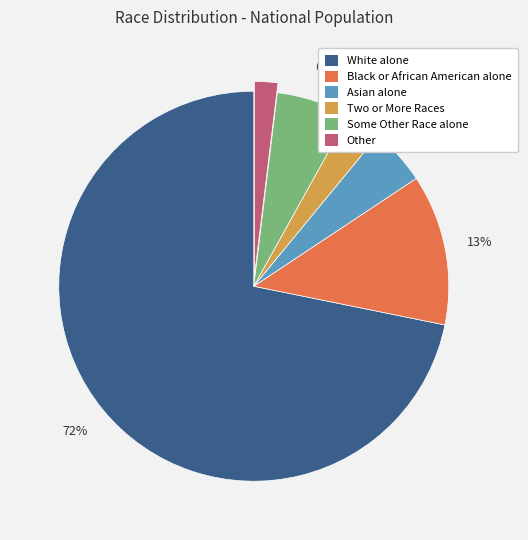

True or false: Some Other Race alone accounts for 6% of the total.

True